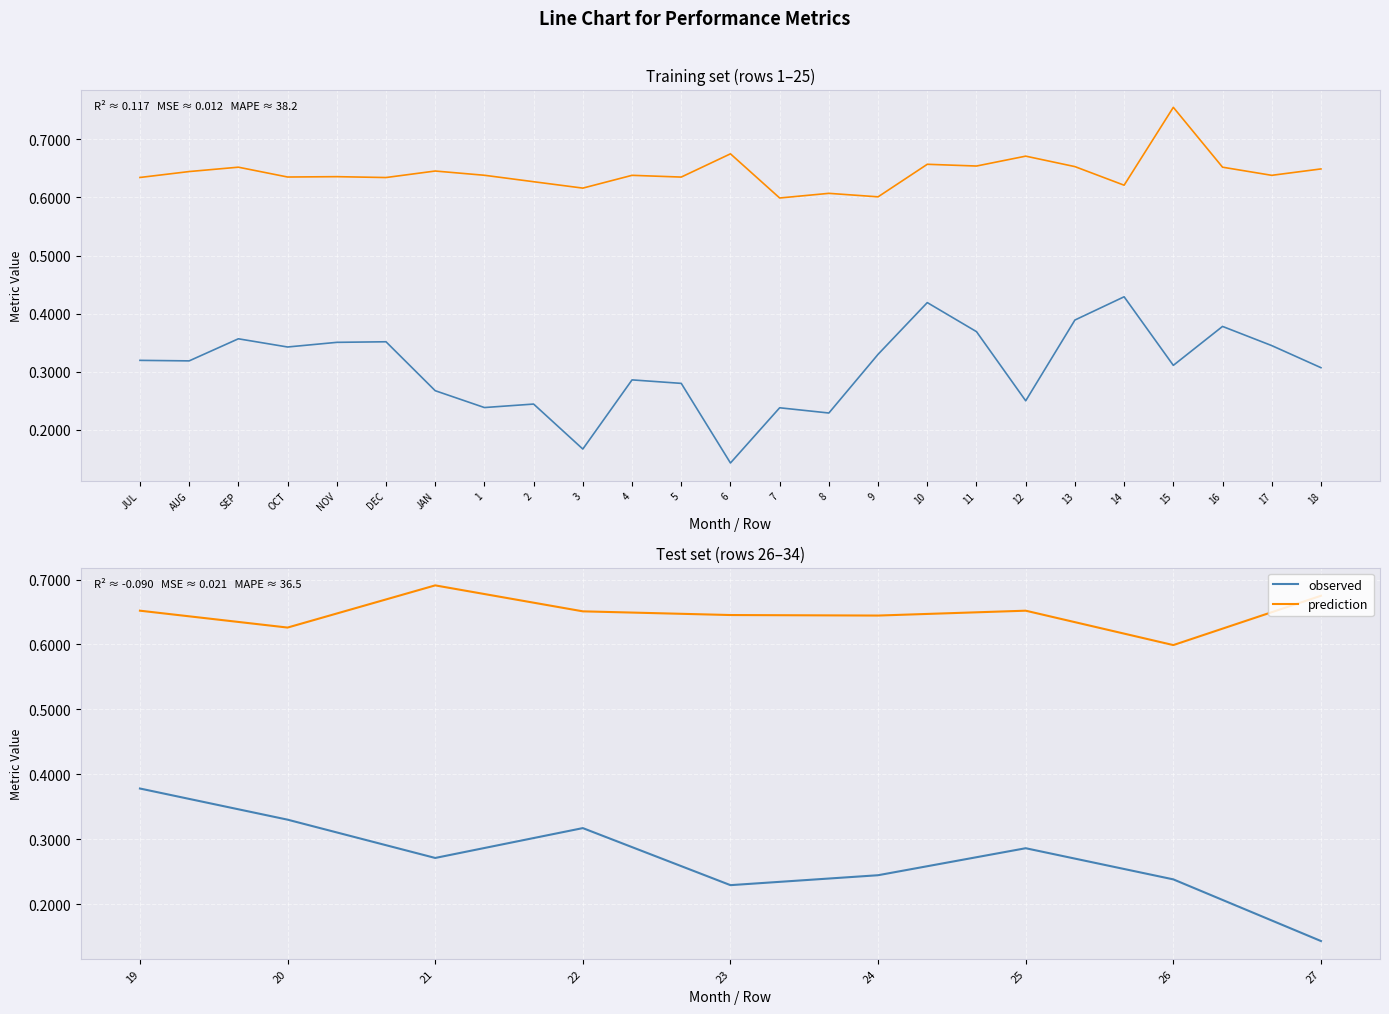

What is the difference between the maximum and minimum values in the prediction series?

0.1